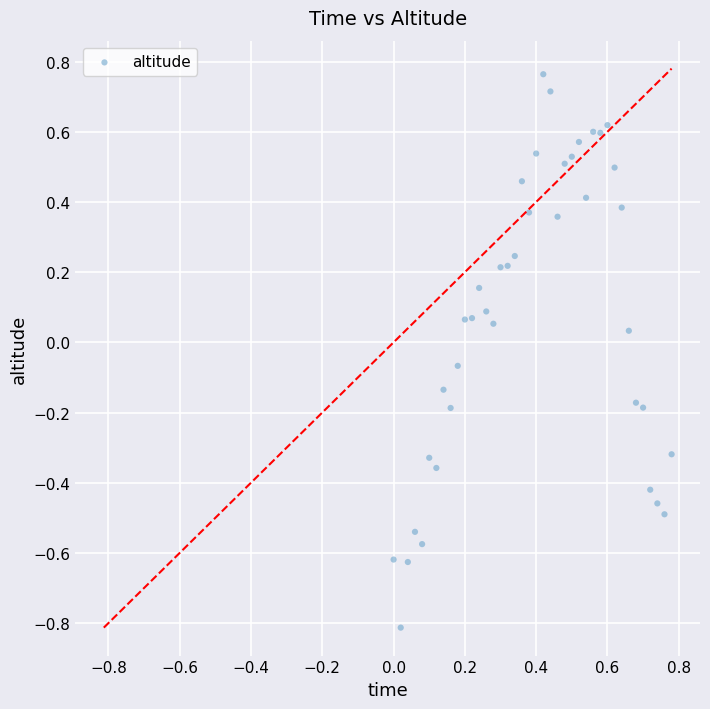

What is the range of Y values (max minus min)?

1.6